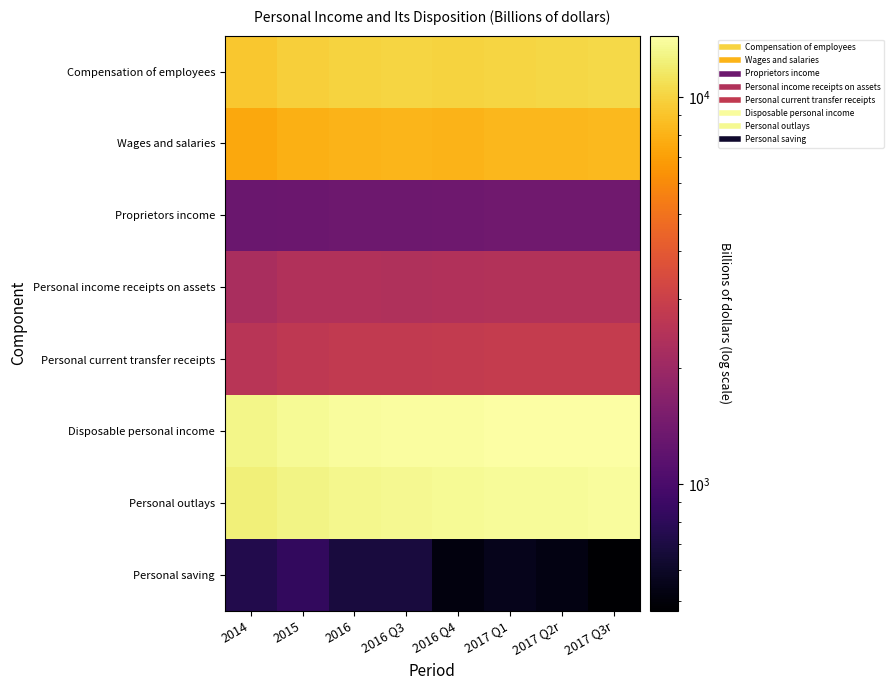

What is the difference between the highest and lowest values at 2014?

12293.8